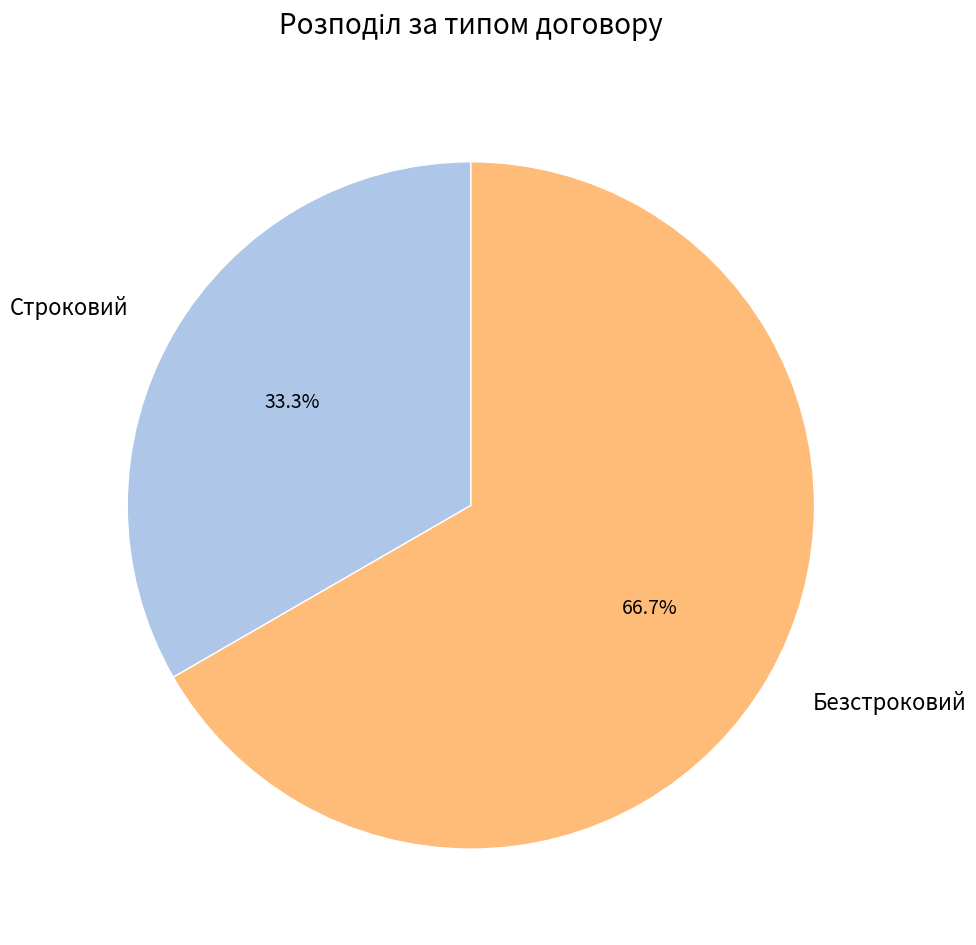

To the nearest percent, what is the difference between the largest and smallest slice percentages?

33%